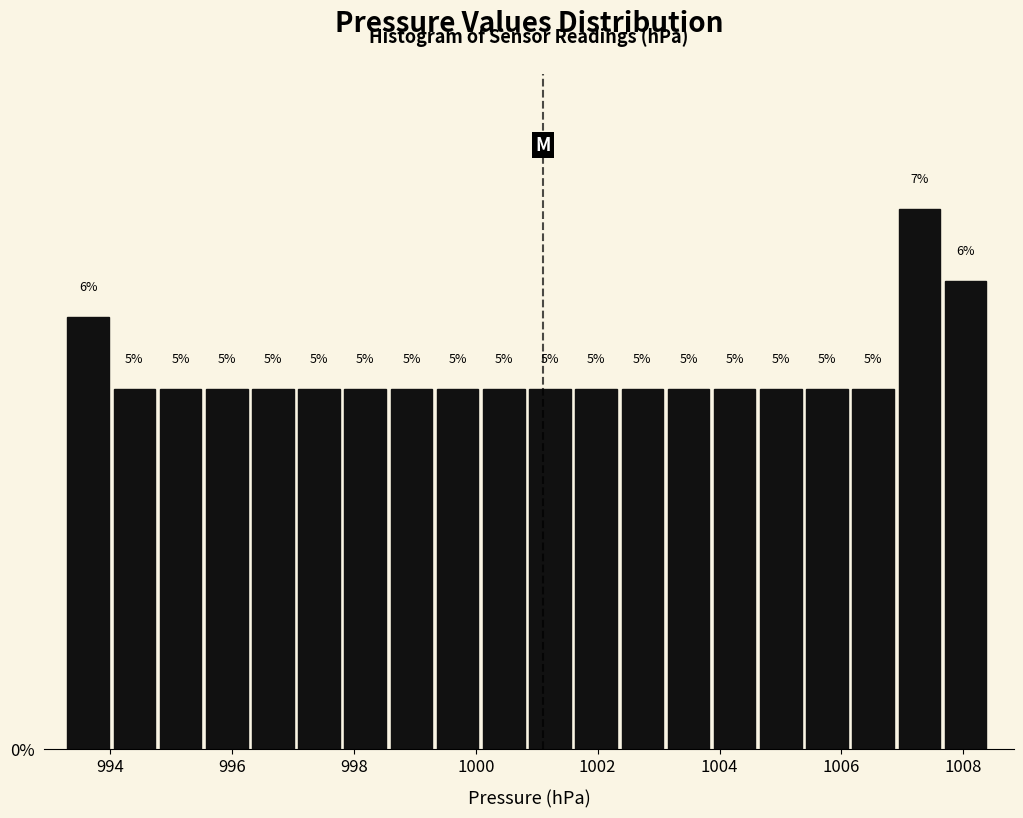

Around what value on the x-axis is the tallest bar? Give the approximate position of its centre, as read against the axis.

1007.2